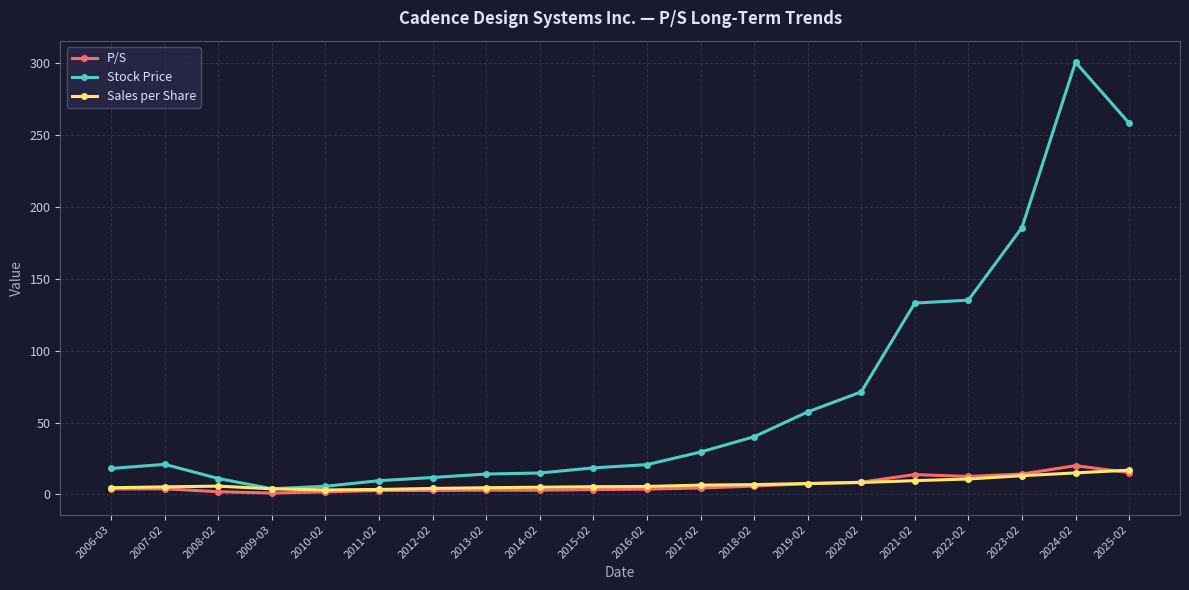

What is the sum of all Sales per Share values?

146.1